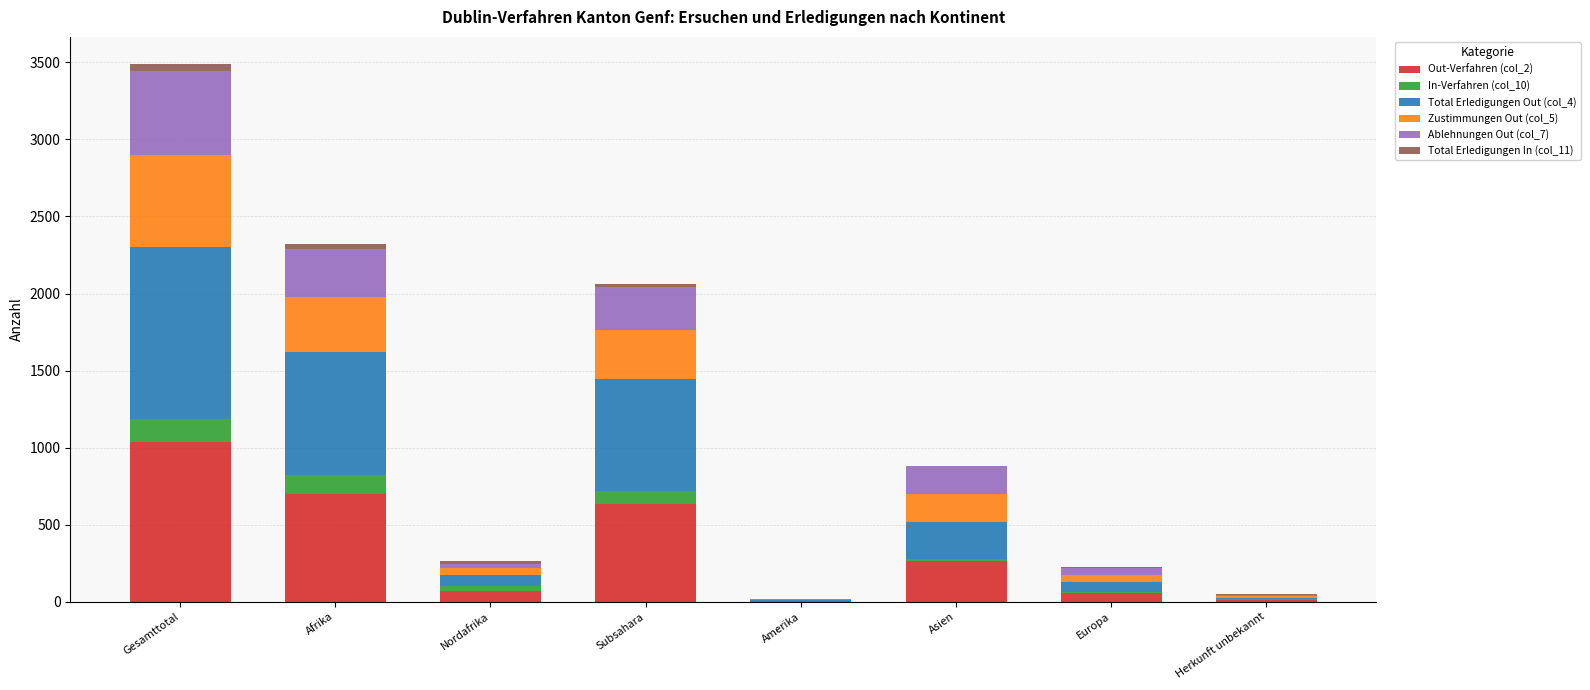

At which category is the sum across all series the highest?

Gesamttotal